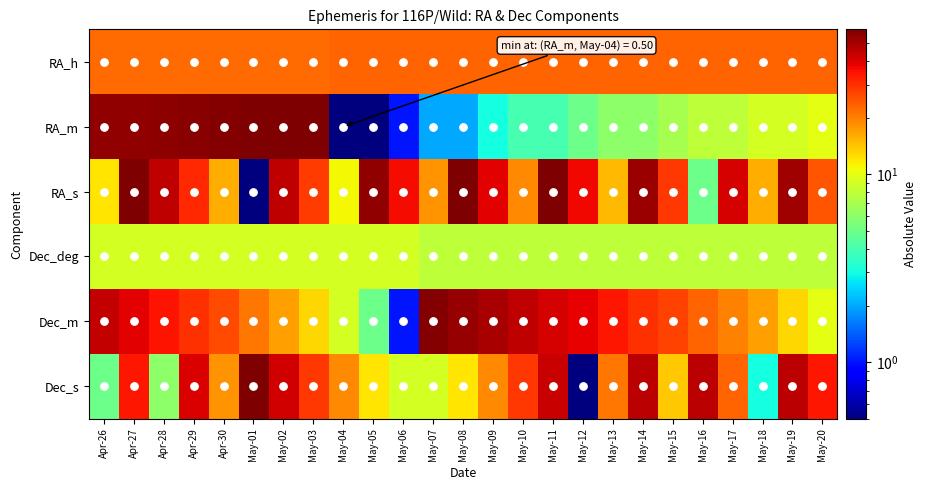

Reading left to right, transcribe all the data shown in this chart.

RA_h: Apr-26=22.0	Apr-27=22.0	Apr-28=22.0	Apr-29=22.0	Apr-30=22.0	May-01=22.0	May-02=22.0	May-03=22.0	May-04=23.0	May-05=23.0	May-06=23.0	May-07=23.0	May-08=23.0	May-09=23.0	May-10=23.0	May-11=23.0	May-12=23.0	May-13=23.0	May-14=23.0	May-15=23.0	May-16=23.0	May-17=23.0	May-18=23.0	May-19=23.0	May-20=23.0
RA_m: Apr-26=54.0	Apr-27=54.0	Apr-28=55.0	Apr-29=56.0	Apr-30=57.0	May-01=58.0	May-02=58.0	May-03=59.0	May-04=0.5	May-05=0.5	May-06=1.0	May-07=2.0	May-08=2.0	May-09=3.0	May-10=4.0	May-11=4.0	May-12=5.0	May-13=6.0	May-14=6.0	May-15=7.0	May-16=8.0	May-17=8.0	May-18=9.0	May-19=9.0	May-20=10.0
RA_s: Apr-26=12.0	Apr-27=59.0	Apr-28=45.0	Apr-29=31.0	Apr-30=16.0	May-01=0.5	May-02=45.0	May-03=28.0	May-04=11.0	May-05=54.0	May-06=36.0	May-07=18.0	May-08=58.0	May-09=39.0	May-10=19.0	May-11=58.0	May-12=37.0	May-13=15.0	May-14=52.0	May-15=29.0	May-16=5.0	May-17=41.0	May-18=16.0	May-19=51.0	May-20=25.0
Dec_deg: Apr-26=9.0	Apr-27=9.0	Apr-28=9.0	Apr-29=9.0	Apr-30=9.0	May-01=9.0	May-02=9.0	May-03=9.0	May-04=9.0	May-05=9.0	May-06=9.0	May-07=8.0	May-08=8.0	May-09=8.0	May-10=8.0	May-11=8.0	May-12=8.0	May-13=8.0	May-14=8.0	May-15=8.0	May-16=8.0	May-17=8.0	May-18=8.0	May-19=8.0	May-20=8.0
Dec_m: Apr-26=44.0	Apr-27=39.0	Apr-28=35.0	Apr-29=30.0	Apr-30=26.0	May-01=21.0	May-02=17.0	May-03=13.0	May-04=9.0	May-05=5.0	May-06=1.0	May-07=57.0	May-08=53.0	May-09=49.0	May-10=45.0	May-11=41.0	May-12=38.0	May-13=34.0	May-14=30.0	May-15=27.0	May-16=23.0	May-17=20.0	May-18=17.0	May-19=13.0	May-20=10.0
Dec_s: Apr-26=5.0	Apr-27=34.0	Apr-28=6.0	Apr-29=40.0	Apr-30=18.0	May-01=59.0	May-02=42.0	May-03=29.0	May-04=19.0	May-05=12.0	May-06=9.0	May-07=9.0	May-08=12.0	May-09=19.0	May-10=29.0	May-11=43.0	May-12=0.5	May-13=21.0	May-14=46.0	May-15=14.0	May-16=46.0	May-17=23.0	May-18=3.0	May-19=46.0	May-20=34.0